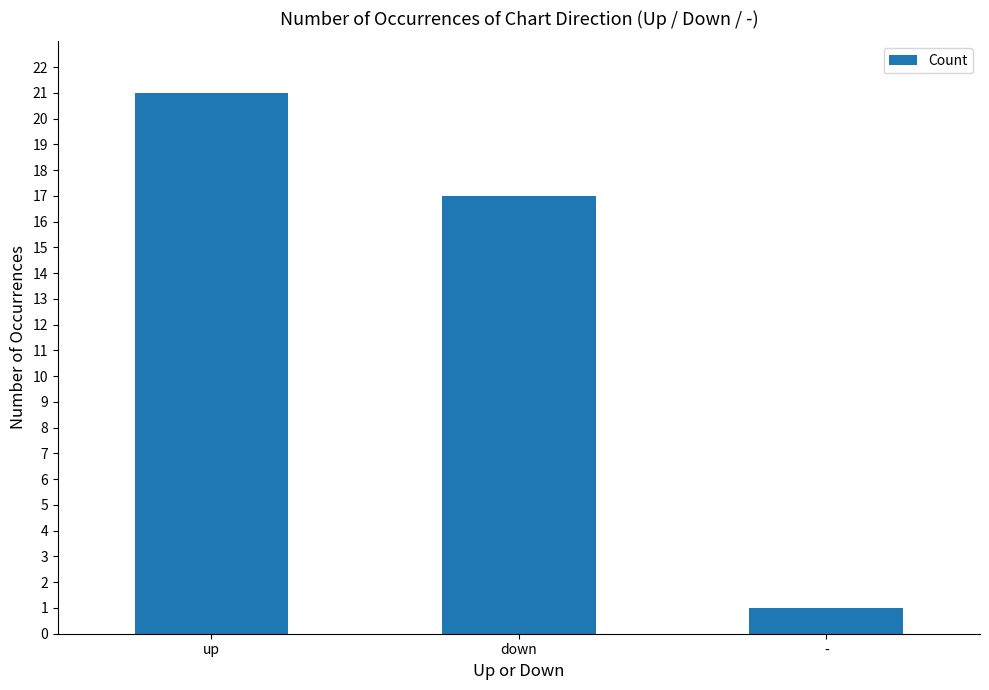

What is the smallest value displayed?

1